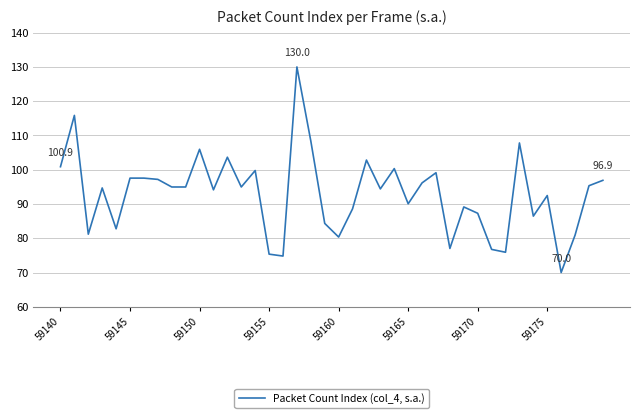

What is the maximum value shown in the chart?

130.0